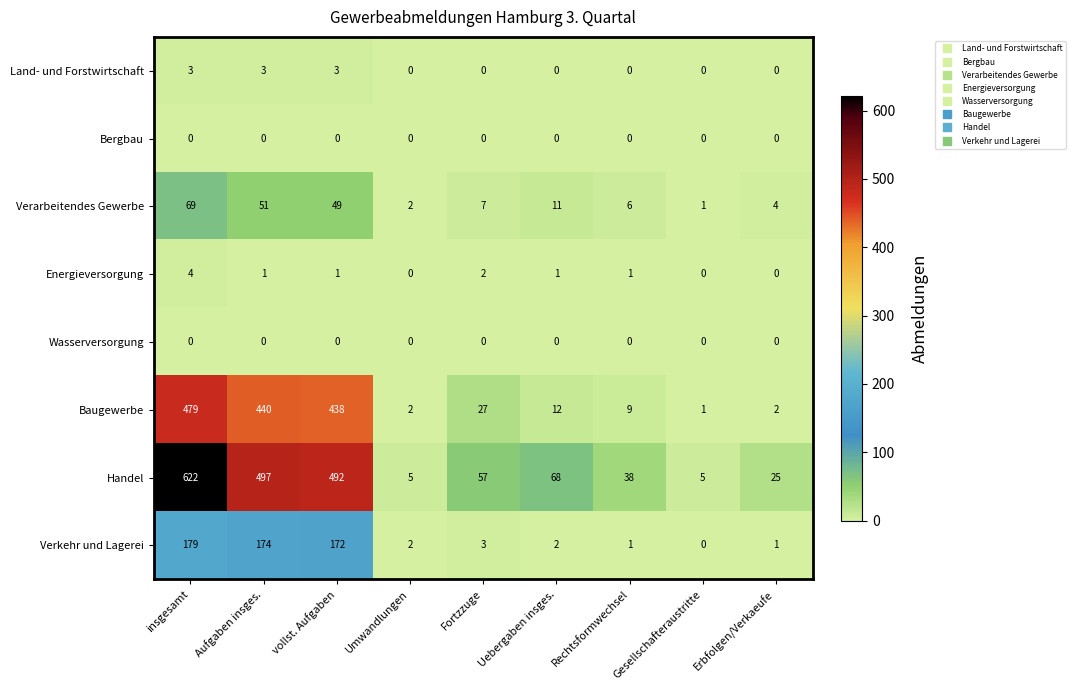

What is the sum of the Energieversorgung values at Aufgaben insges. and Fortzzuge?

3